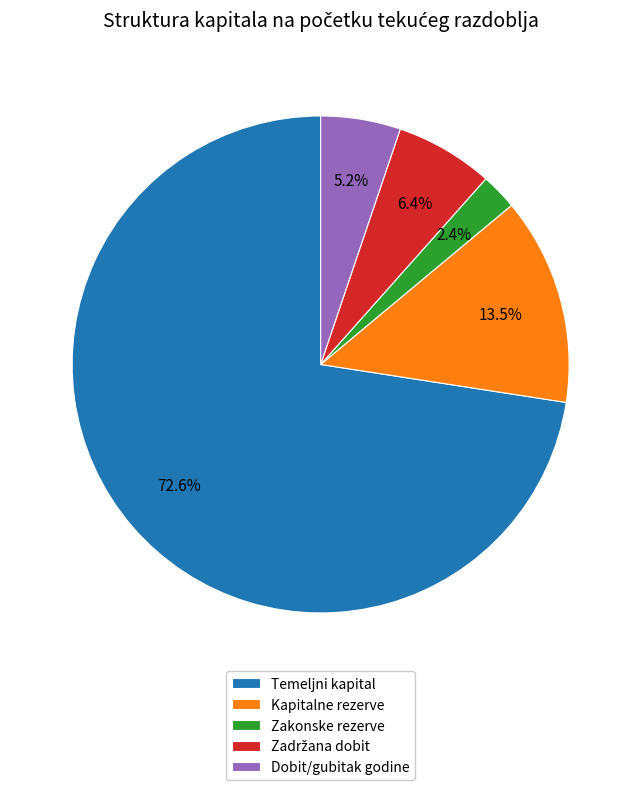

Which slice represents more than half of the pie?

Temeljni kapital